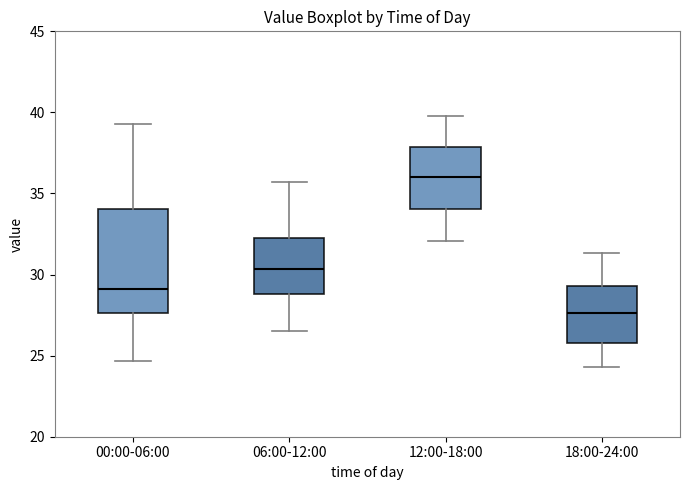

Reading left to right, read every box against the y-axis: the position of its median line, the range the box covers, and the ends of its whiskers. The values are not printed on the chart, so give them approximately, as read against the axis.

00:00-06:00: median 29.0, box 27.5 to 34.0, whiskers 24.5 to 39.5
06:00-12:00: median 30.5, box 29.0 to 32.5, whiskers 26.5 to 35.5
12:00-18:00: median 36.0, box 34.0 to 38.0, whiskers 32.0 to 40.0
18:00-24:00: median 27.5, box 26.0 to 29.5, whiskers 24.5 to 31.5